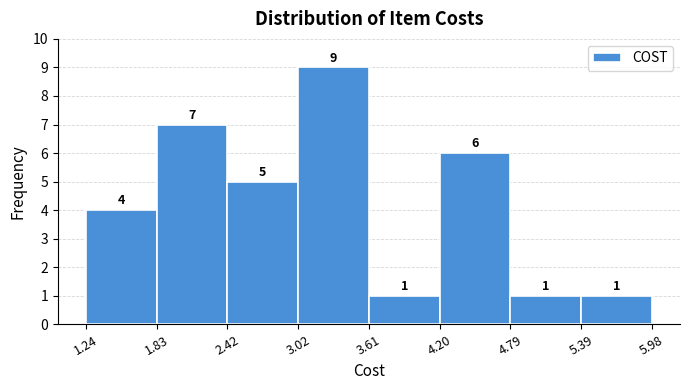

Reading left to right, list every bar in this chart as the range it spans on the x-axis followed by its height.

1.24 to 1.83: 4
1.83 to 2.42: 7
2.42 to 3.02: 5
3.02 to 3.61: 9
3.61 to 4.20: 1
4.20 to 4.79: 6
4.79 to 5.39: 1
5.39 to 5.98: 1